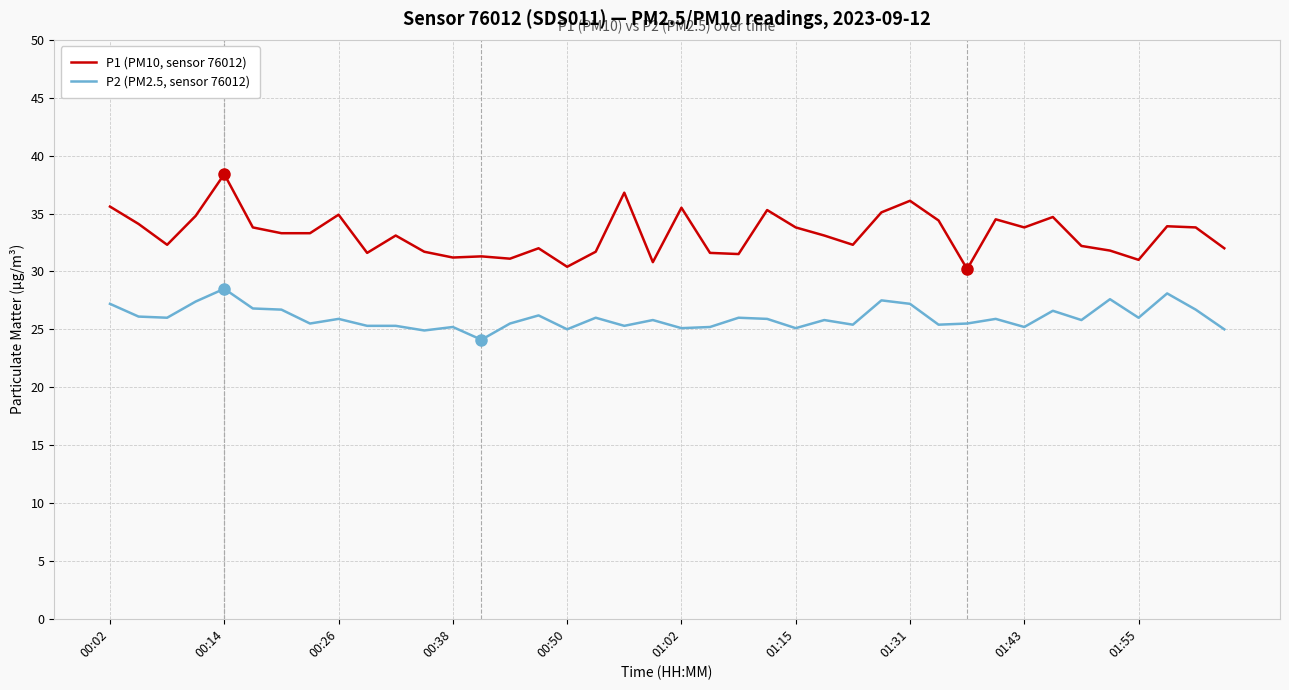

Which series has the largest total across all categories?

P1 (PM10, sensor 76012)